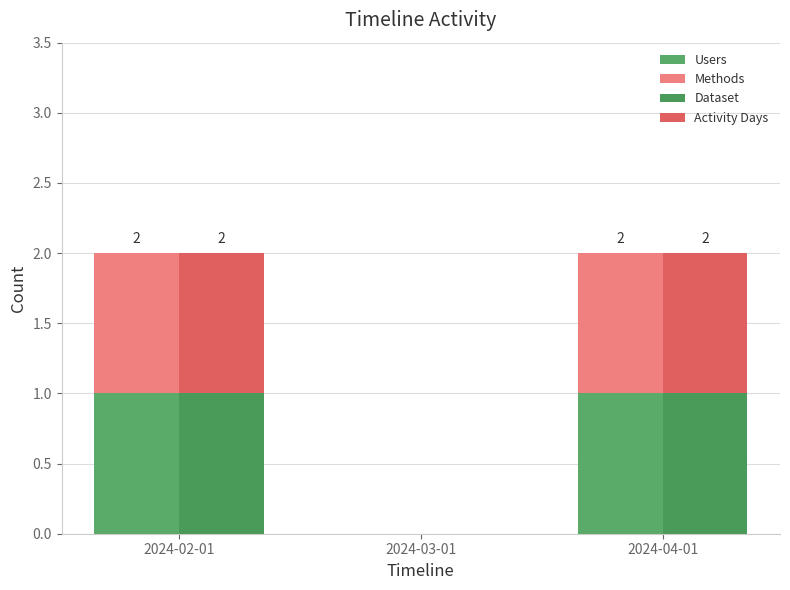

Which series has the widest spread of values?

Users